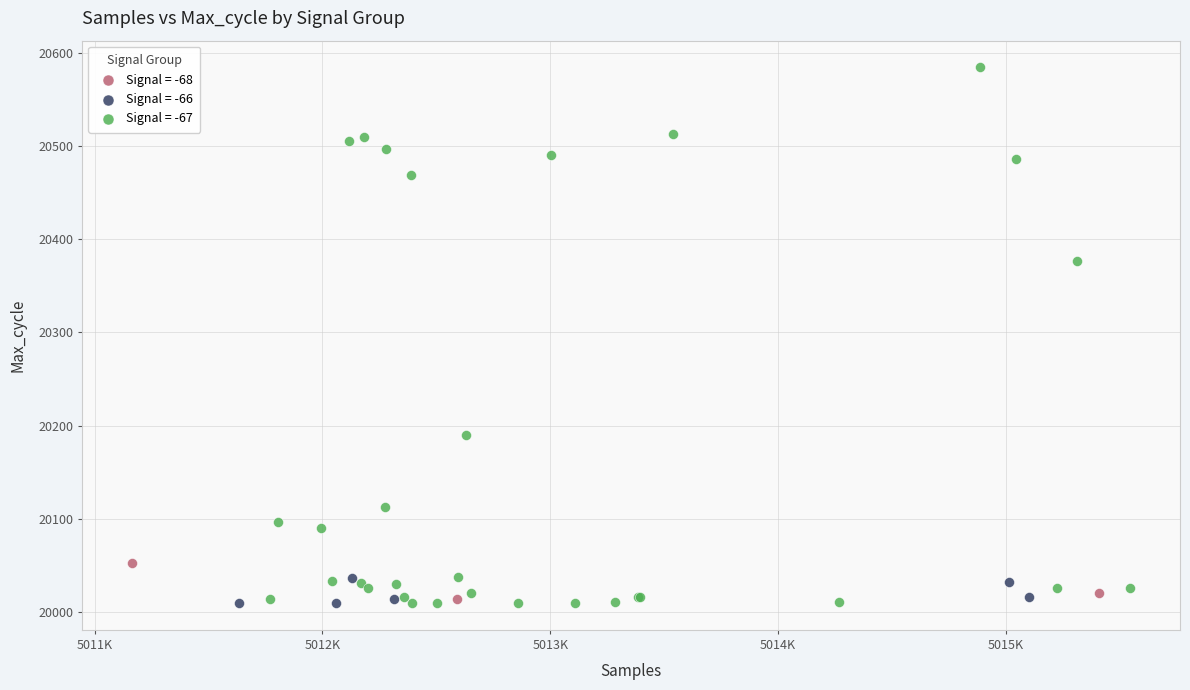

Which series has the largest Y range (max minus min)?

Signal = -67